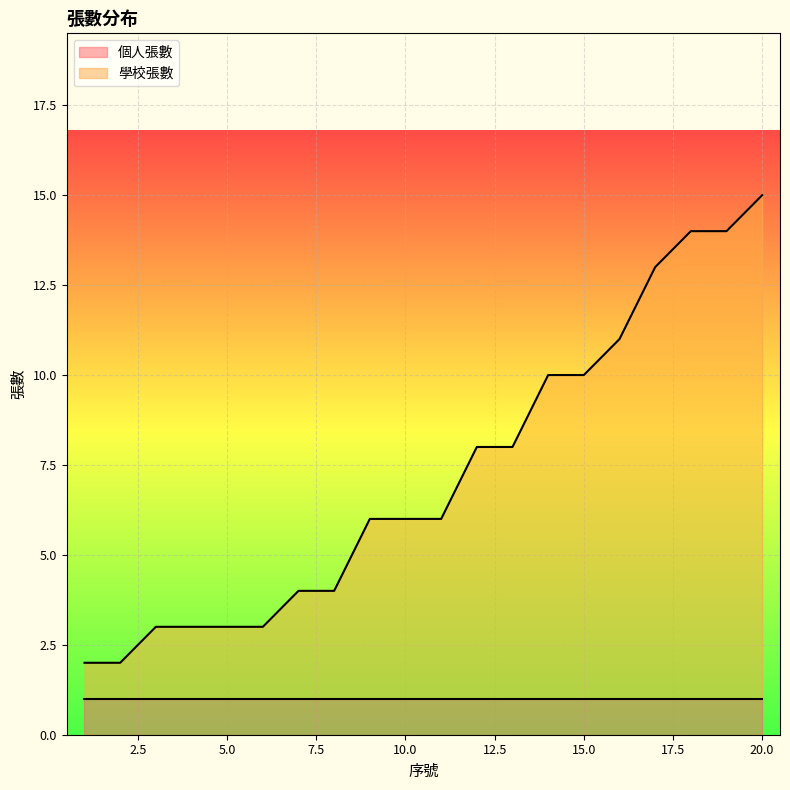

Which has a higher value, 9 or 3?

9